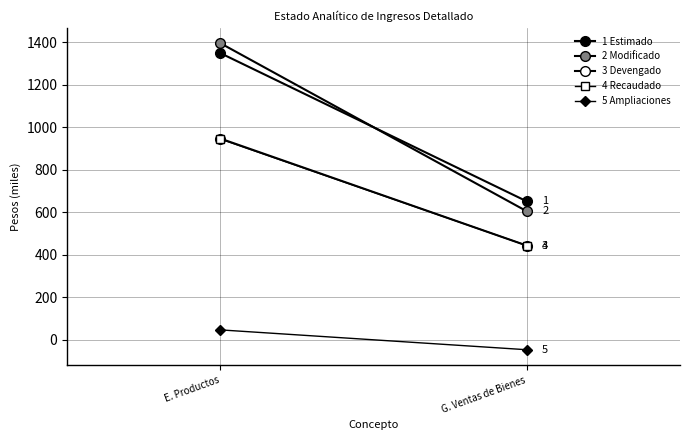

What is the value of the 3 Devengado point at the 2nd from the left?

443.2